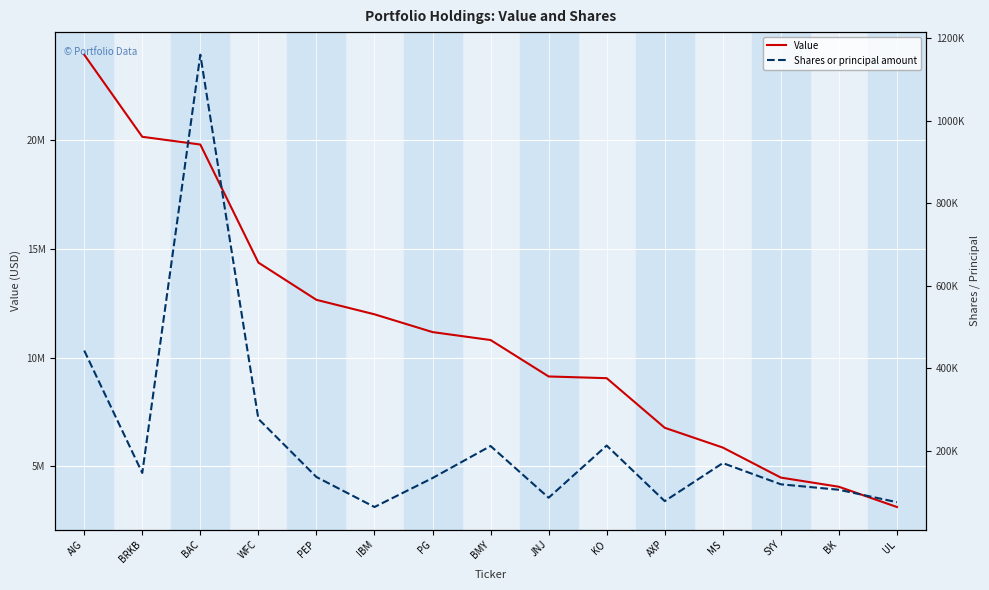

Reading left to right, extract all data points from this chart.

Value: AIG=23913000	BRKB=20143000	BAC=19787000	WFC=14364000	PEP=12653000	IBM=11988000	PG=11172000	BMY=10806000	JNJ=9133000	KO=9054000	AXP=6775000	MS=5867000	SYY=4487000	BK=4066000	UL=3136000
Shares or principal amount: AIG=442675	BRKB=145815	BAC=1160510	WFC=276930	PEP=135920	IBM=63150	PG=133414	BMY=211135	JNJ=85680	KO=212225	AXP=77395	MS=169705	SYY=118235	BK=104980	UL=74855